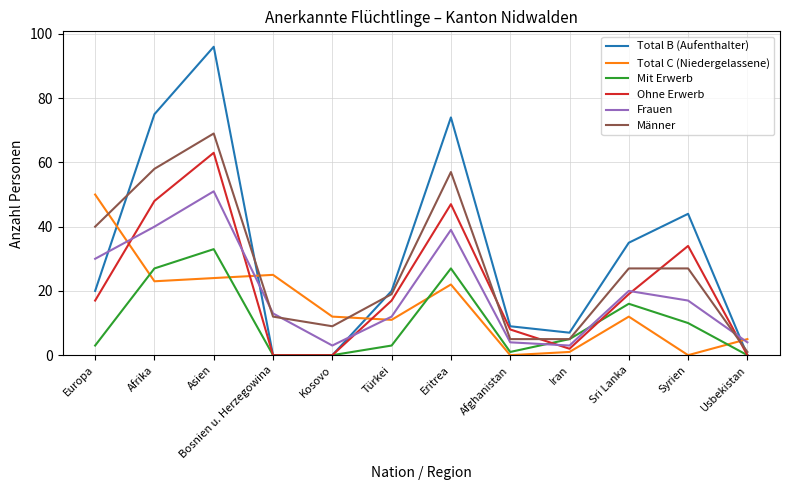

How many times do Mit Erwerb and Frauen cross each other?

2